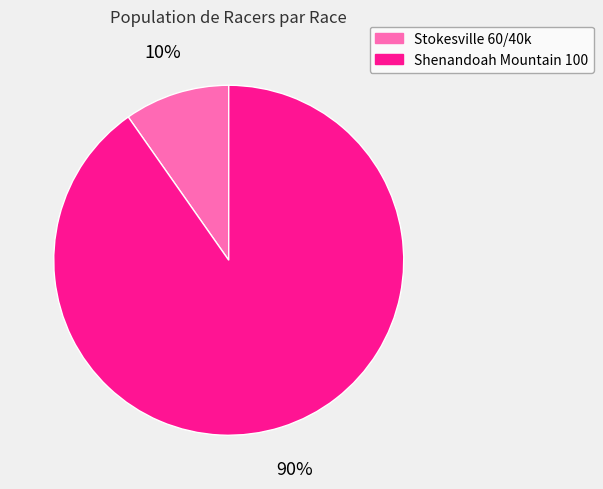

To the nearest percent, what is the combined percentage of Stokesville 60/40k and Shenandoah Mountain 100?

100%